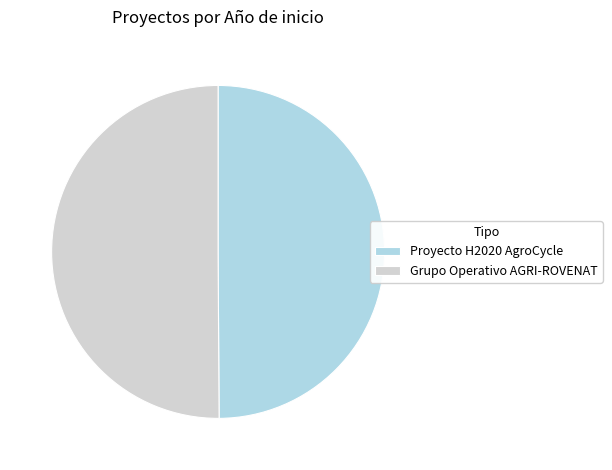

Is it true that Proyecto H2020 AgroCycle is 57% of the pie?

False